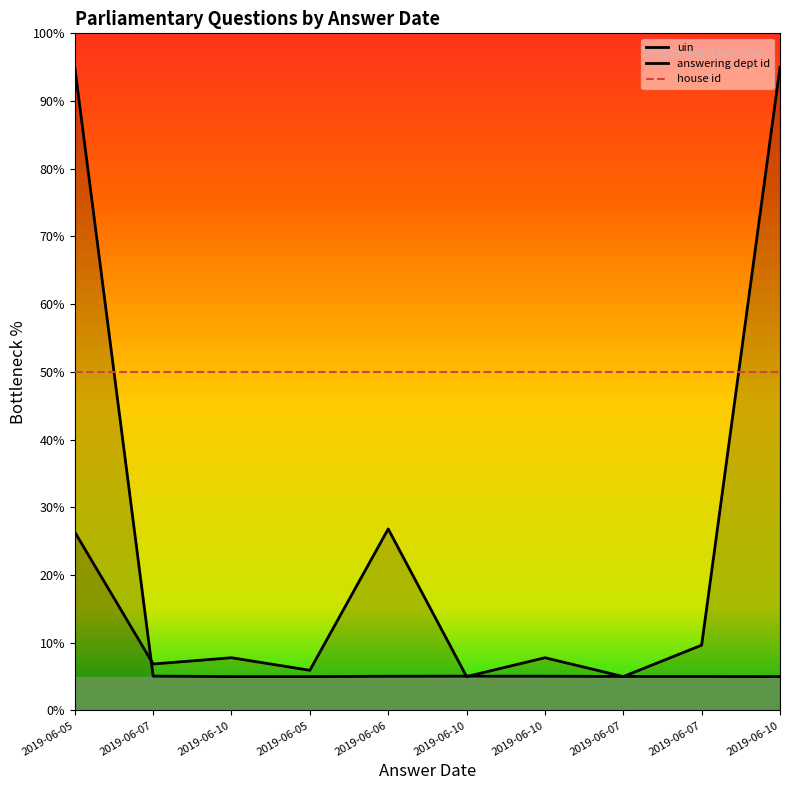

How many categories are shown in the chart?

10